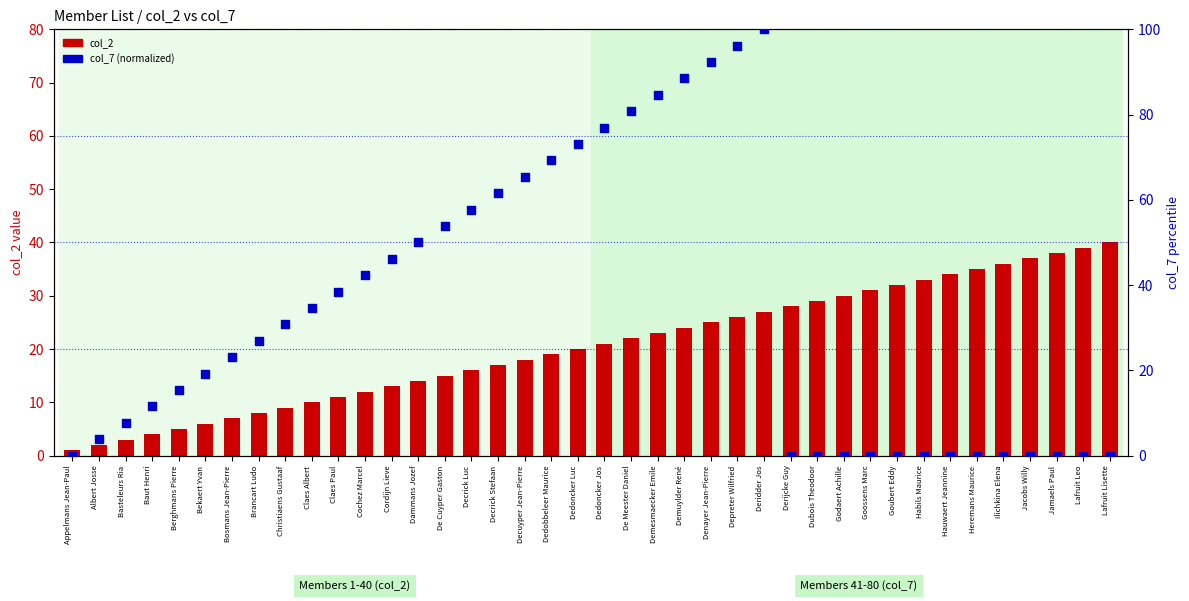

Which series has the largest Y range (max minus min)?

col_7 (normalized %)